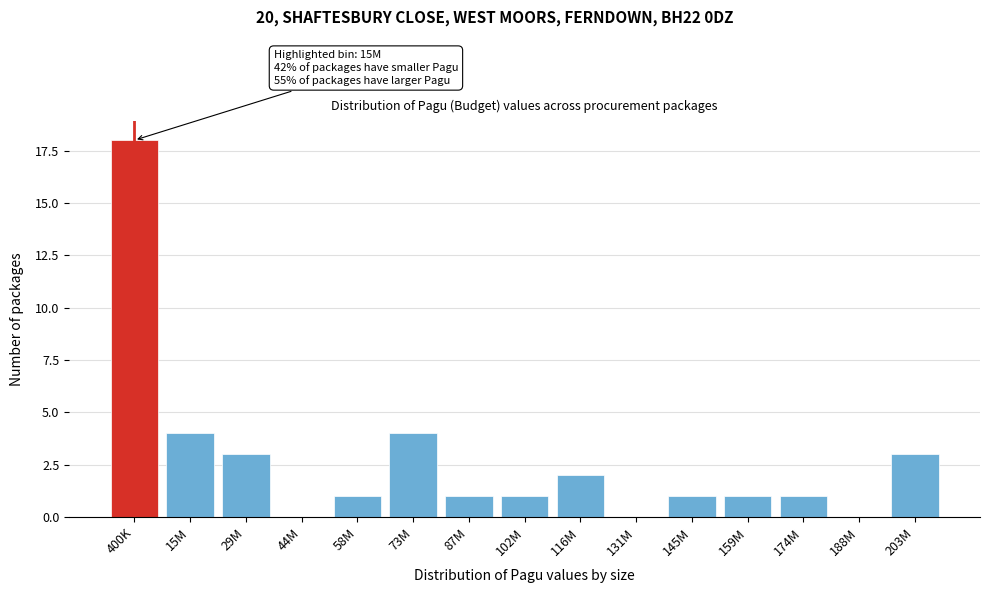

Reading left to right, extract all data points from this chart.

400K=18	15M=4	29M=3	44M=0	58M=1	73M=4	87M=1	102M=1	116M=2	131M=0	145M=1	159M=1	174M=1	188M=0	203M=3